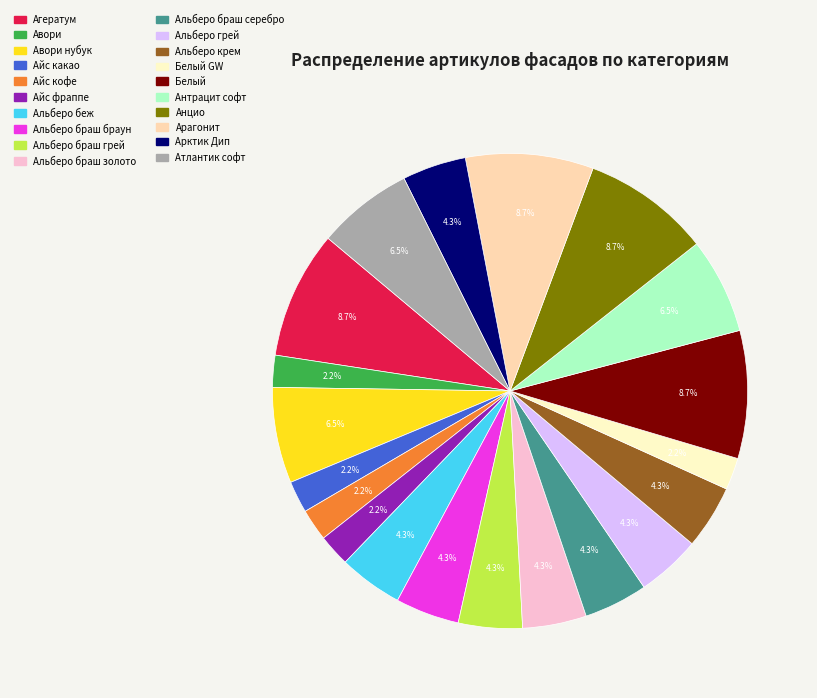

Is there a majority slice in this chart?

No